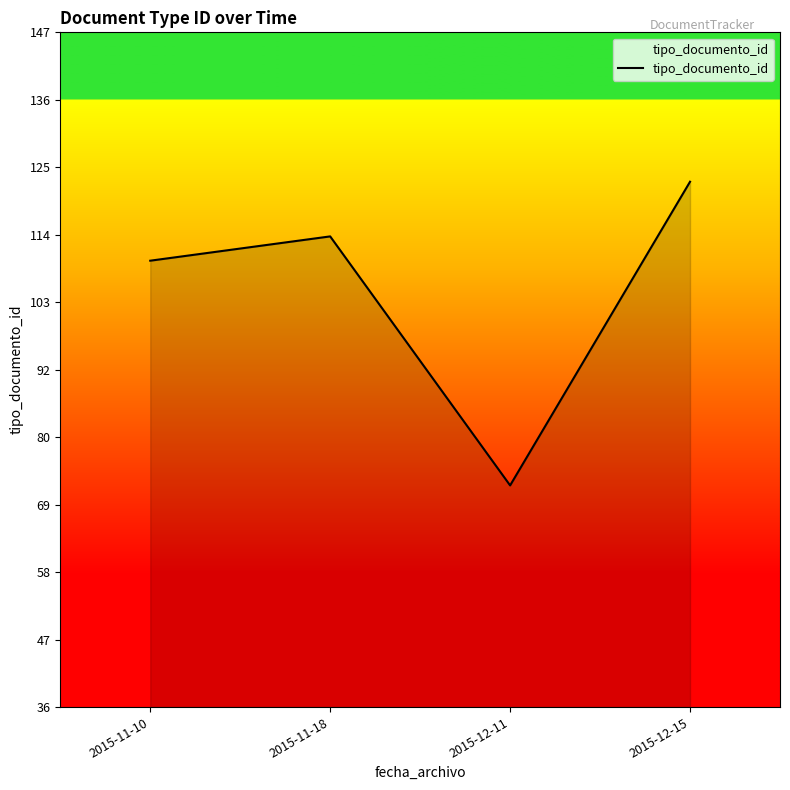

True or false: the data shows 38 at 2015-11-10.

False